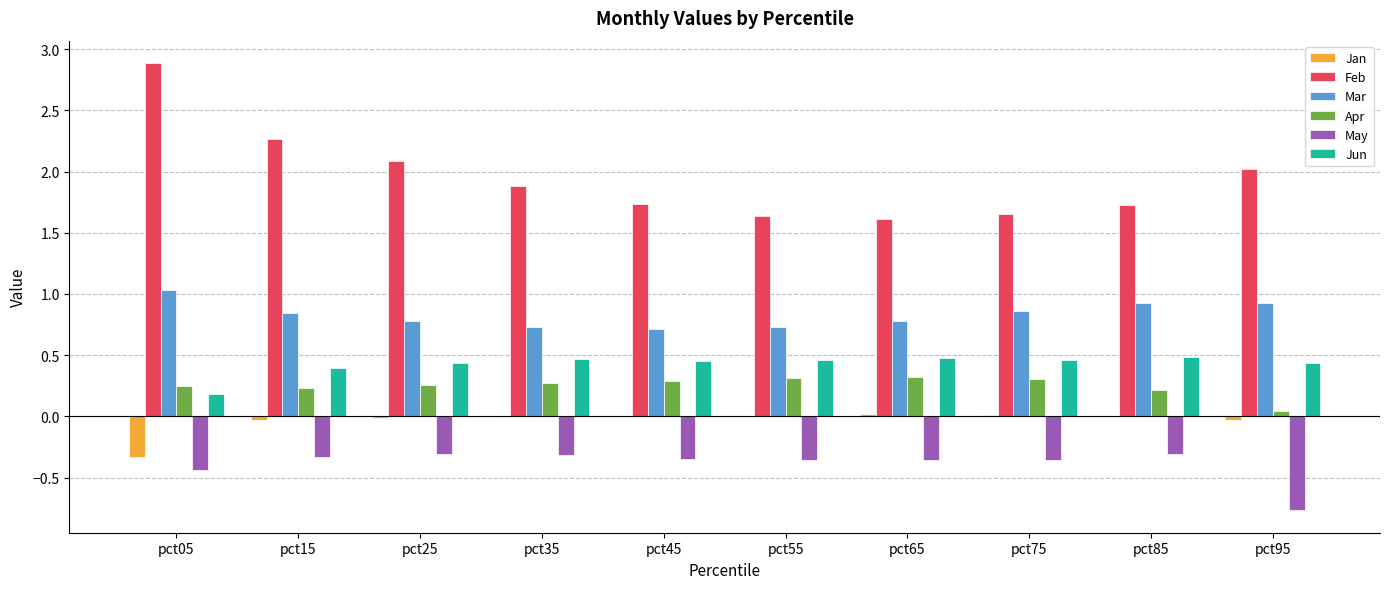

Which series has the widest spread of values?

Feb